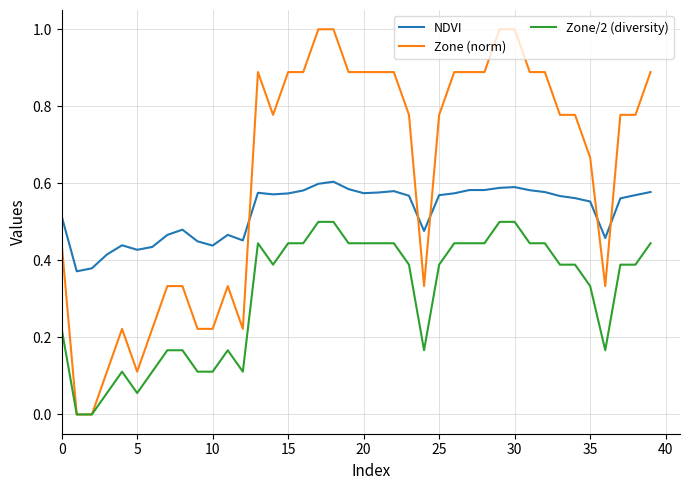

Which series has the largest range (max minus min)?

Zone (norm)